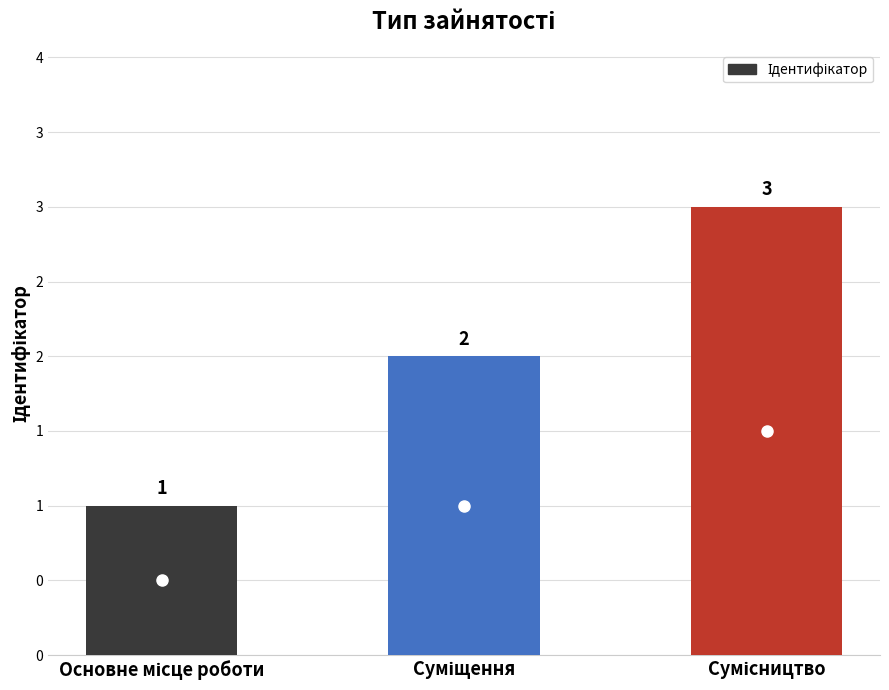

Is it true that the value at Основне місце роботи is 1?

True